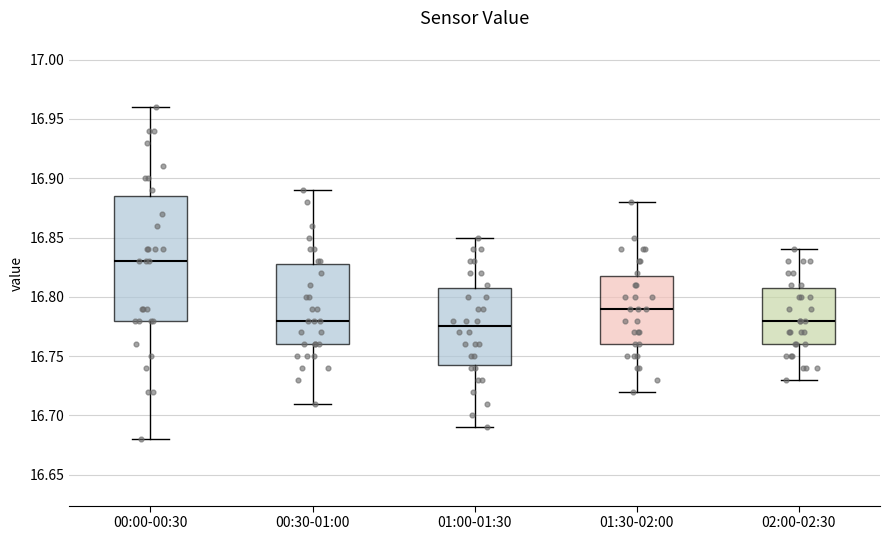

Reading left to right, read every box against the y-axis: the position of its median line, the range the box covers, and the ends of its whiskers. The values are not printed on the chart, so give them approximately, as read against the axis.

00:00-00:30: median 16.830, box 16.780 to 16.885, whiskers 16.680 to 16.960
00:30-01:00: median 16.780, box 16.760 to 16.830, whiskers 16.710 to 16.890
01:00-01:30: median 16.775, box 16.745 to 16.810, whiskers 16.690 to 16.850
01:30-02:00: median 16.790, box 16.760 to 16.820, whiskers 16.720 to 16.880
02:00-02:30: median 16.780, box 16.760 to 16.810, whiskers 16.730 to 16.840